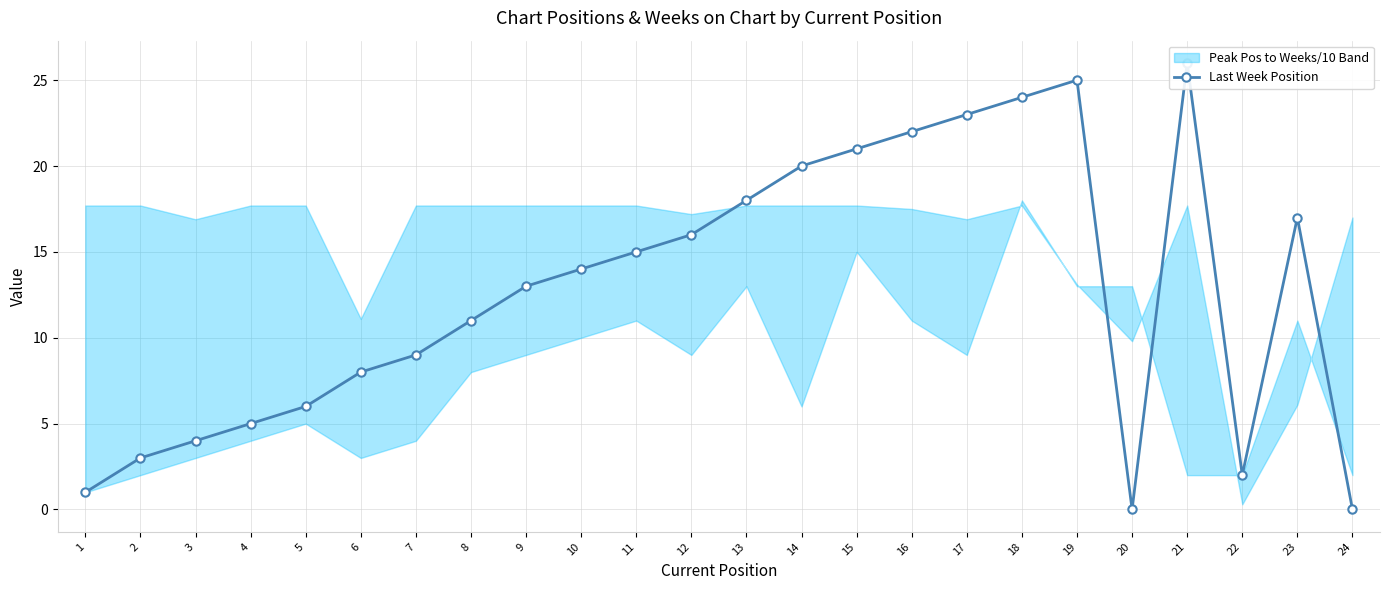

Which label corresponds to the largest value in the chart?

21